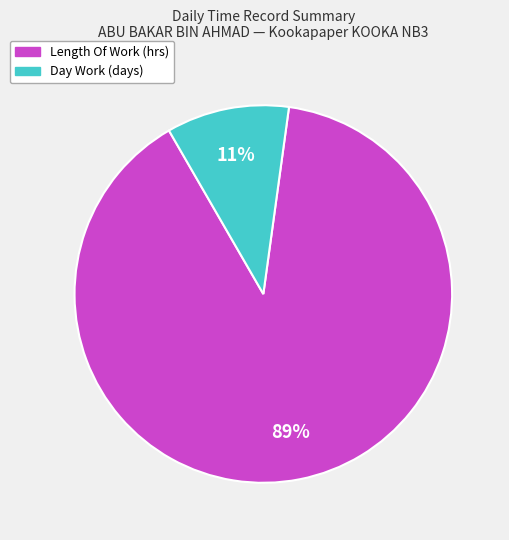

Count the number of slices in the pie.

2